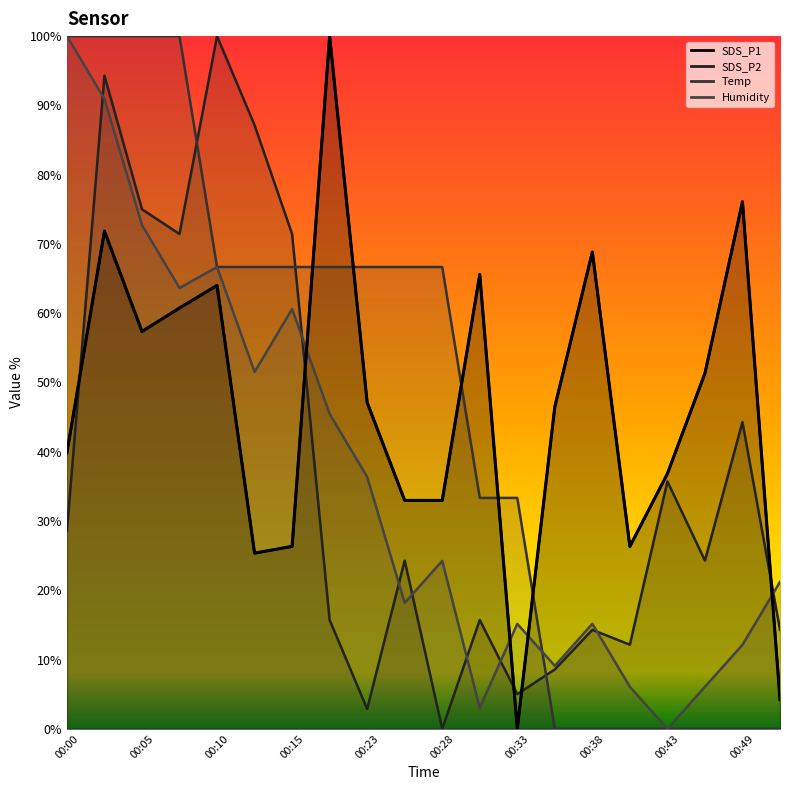

Rank the series by their maximum value, from lowest to highest.

SDS_P1, SDS_P2, Temp, Humidity